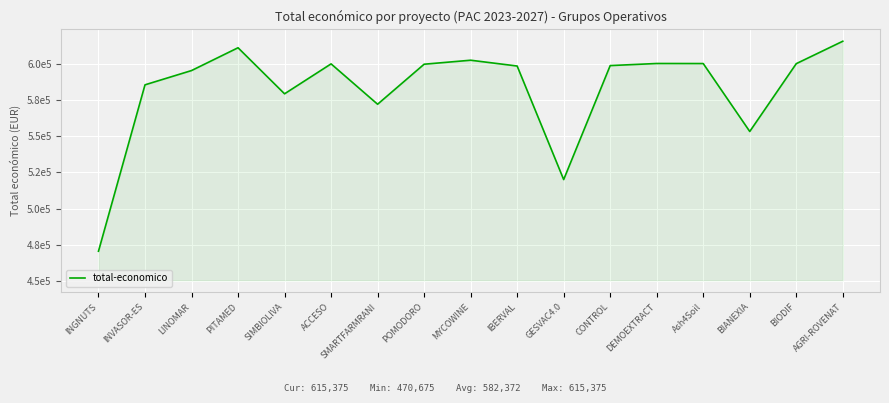

True or false: the data shows 600043.0 at DEMOEXTRACT.

True